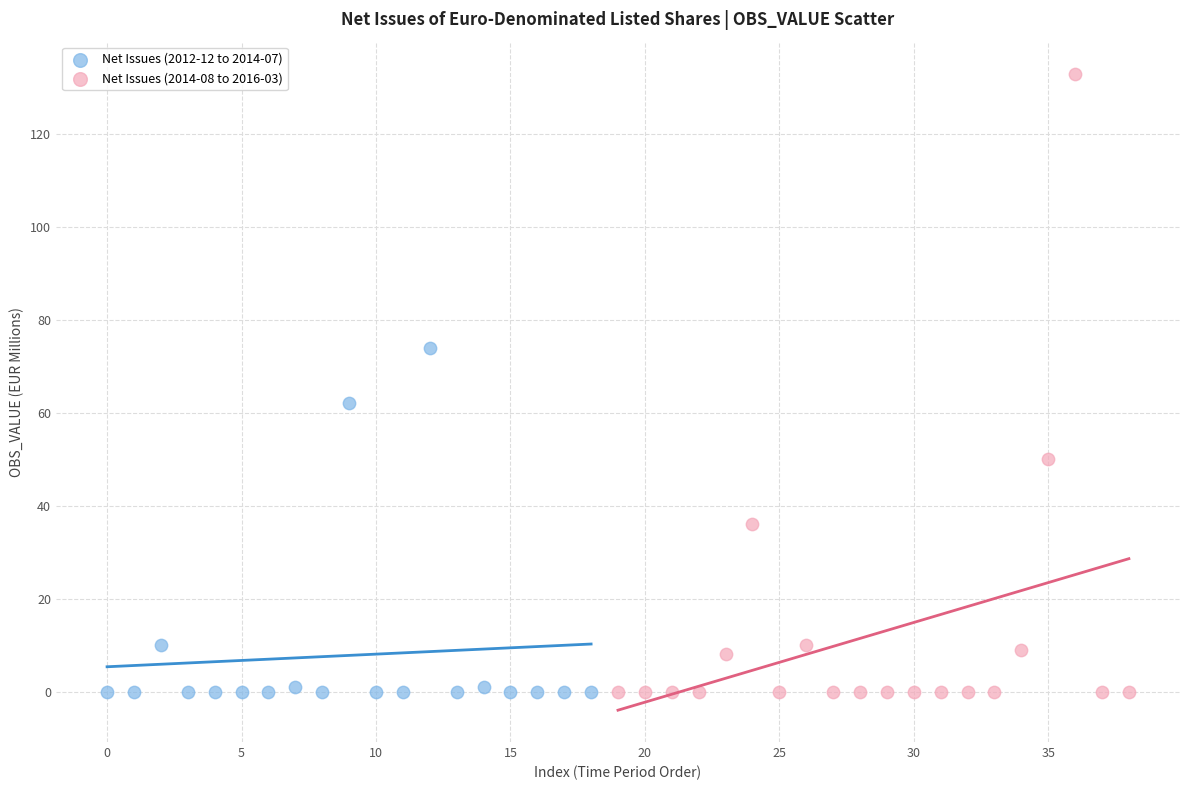

Which series reaches the maximum Y coordinate?

Net Issues (2014-08 to 2016-03)